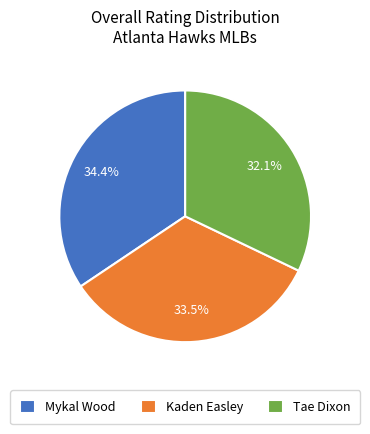

To the nearest percent, what percentage of the pie is Mykal Wood?

34%